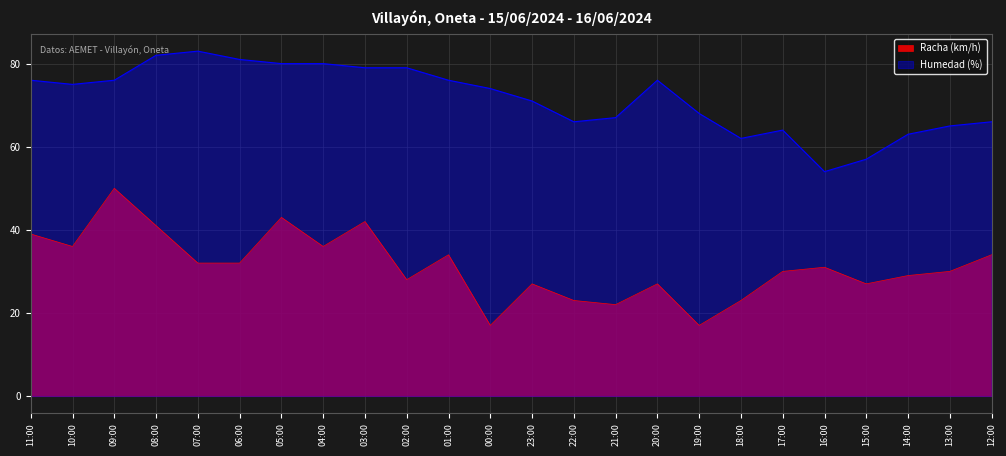

True or false: Humedad (%) and Racha (km/h) intersect in this chart.

False